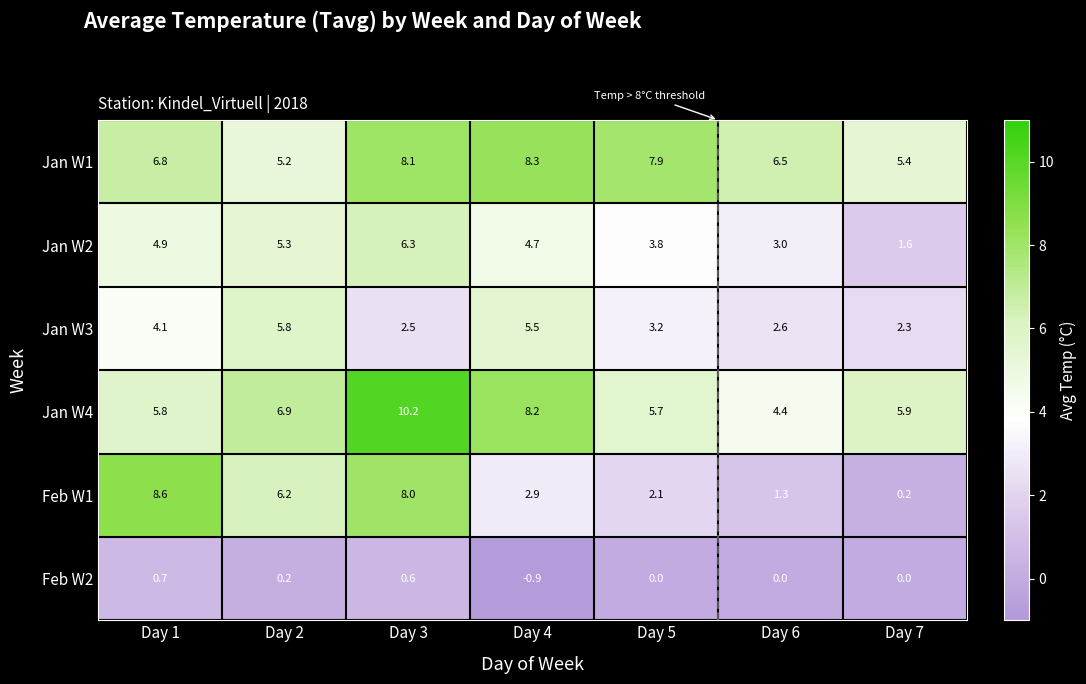

How many series are shown in this chart?

6